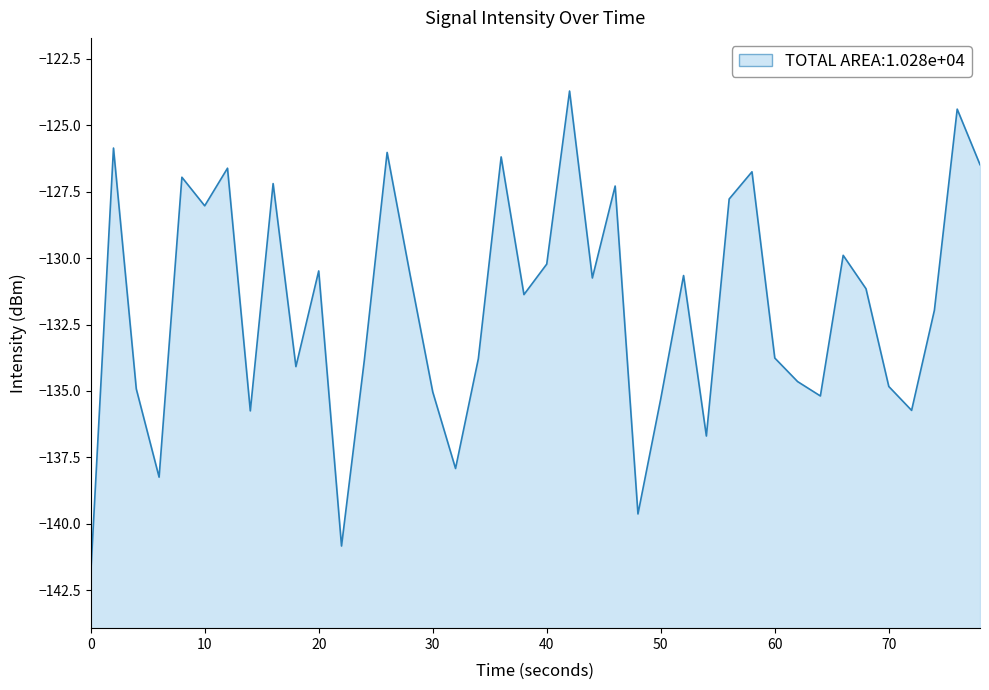

True or false: the data shows -141.9 at 0.

True